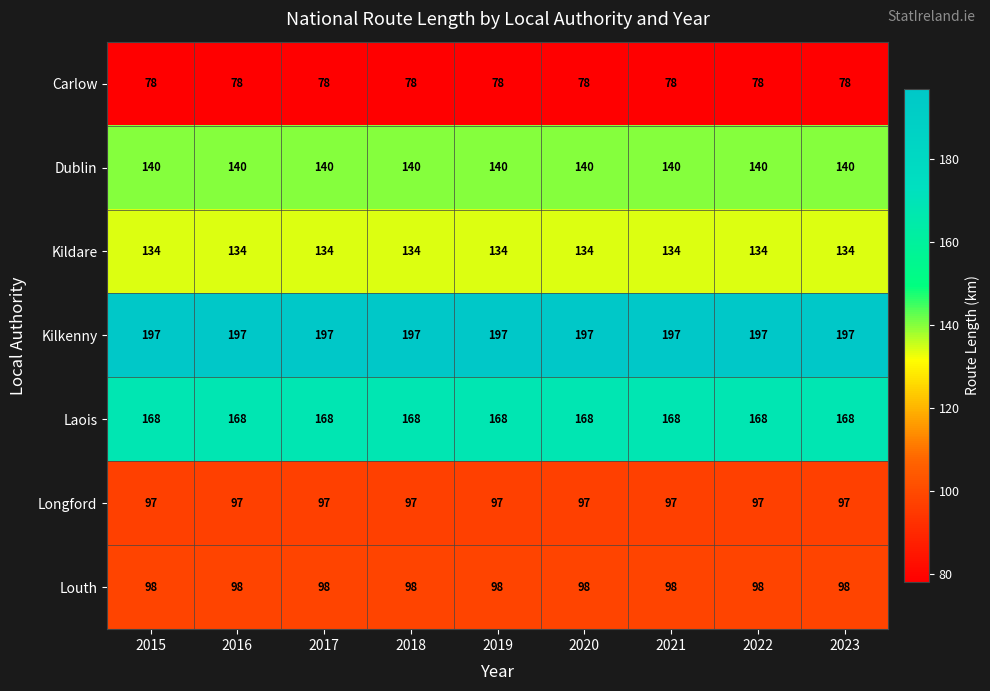

What value does the Kilkenny series have at 2015?

197